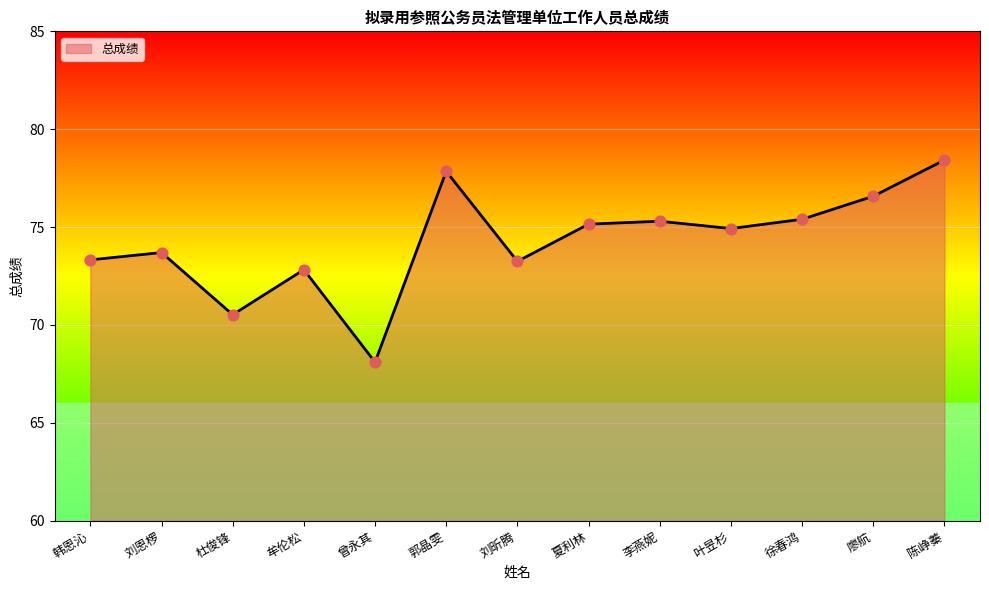

What is the change in value from 曾永其 to 陈峥蓁?

+10.3